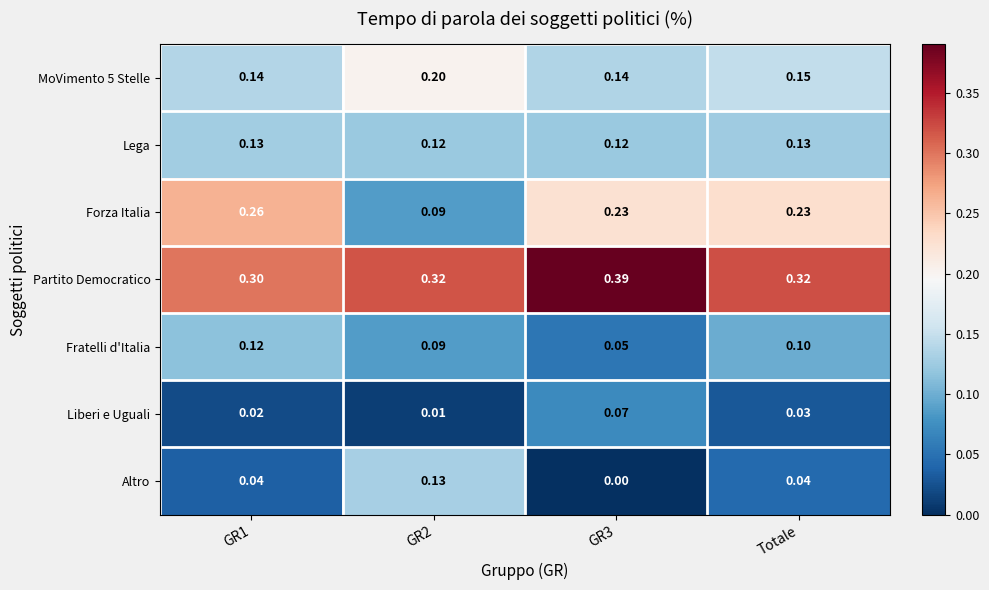

Which series has the widest spread of values?

Forza Italia